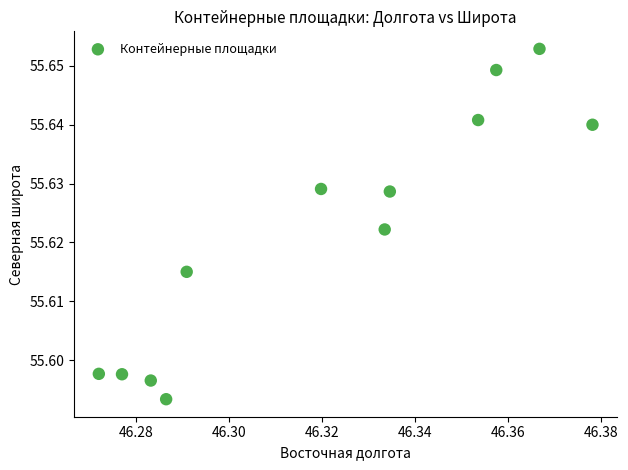

What is the average X value?

46.3